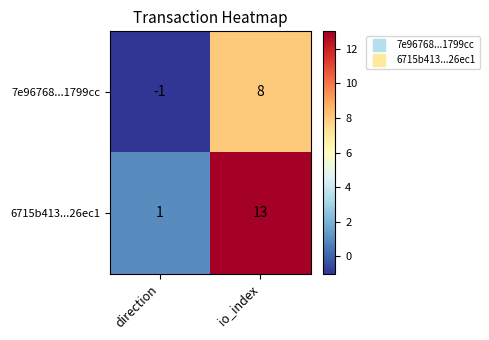

Which category has the lowest value across all series?

direction